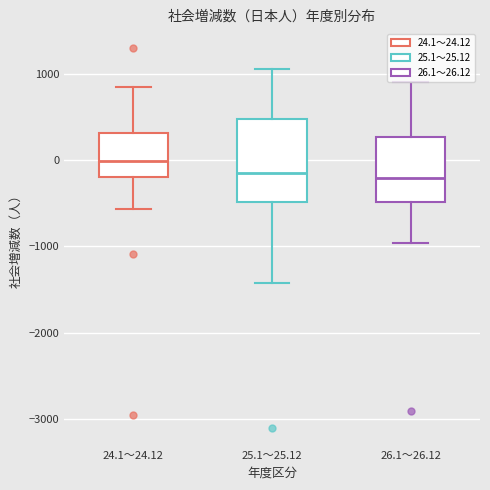

Which box has the highest median line?

24.1～24.12